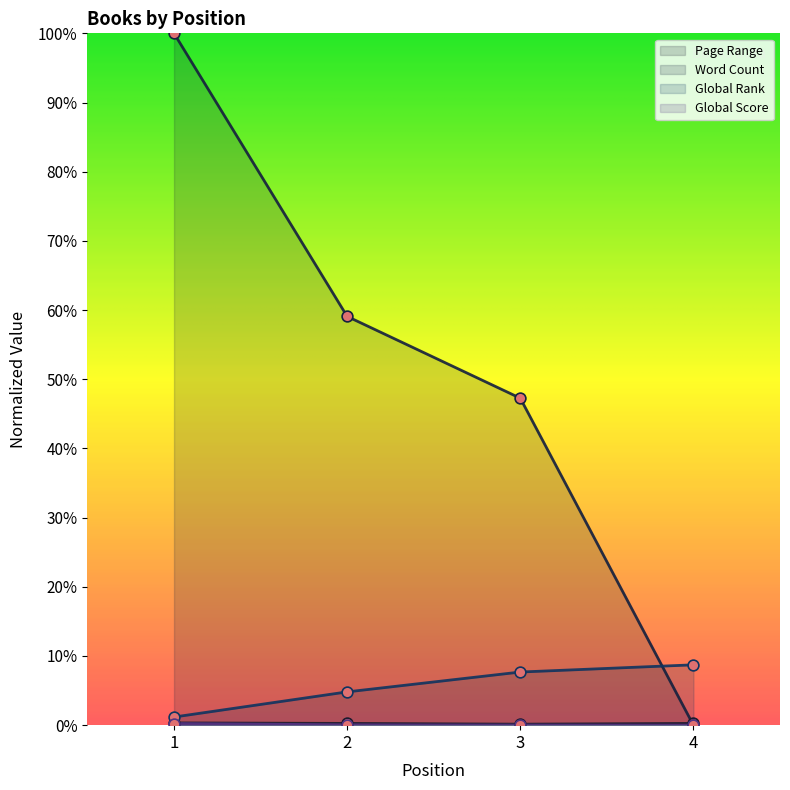

At how many categories does at least one series exceed 0?

4